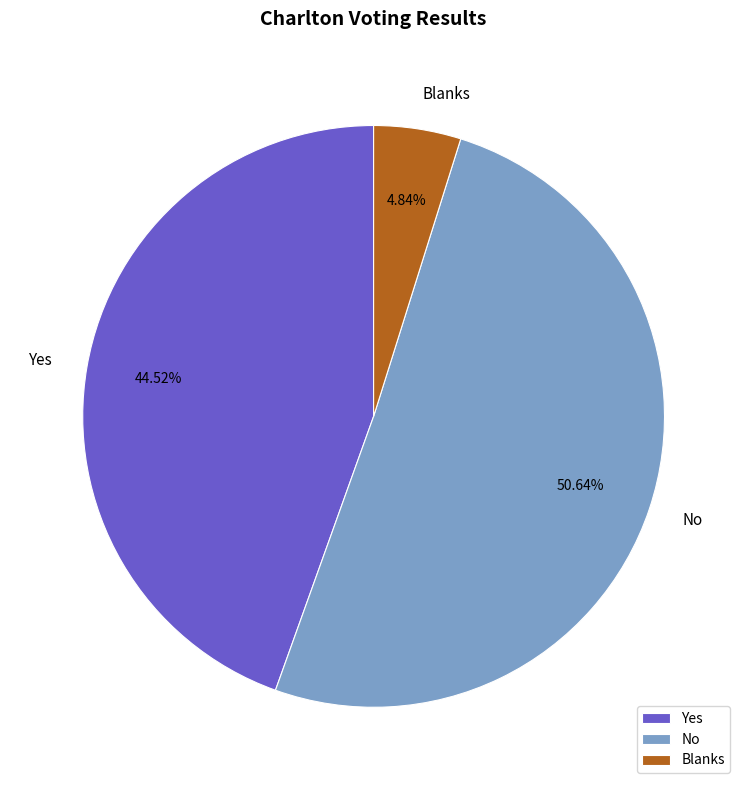

Rank the categories by value from lowest to highest.

Blanks, Yes, No